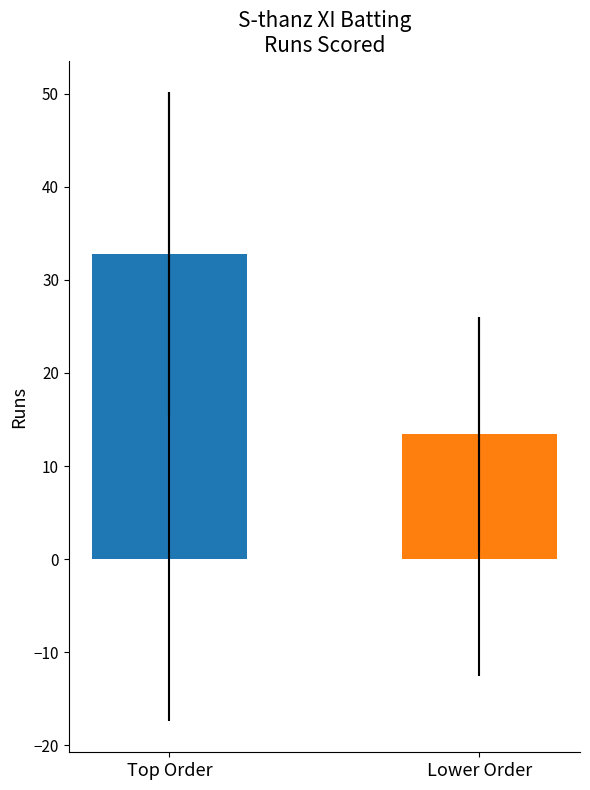

Is it true that the value at Junaid Muhammed is -18?

False